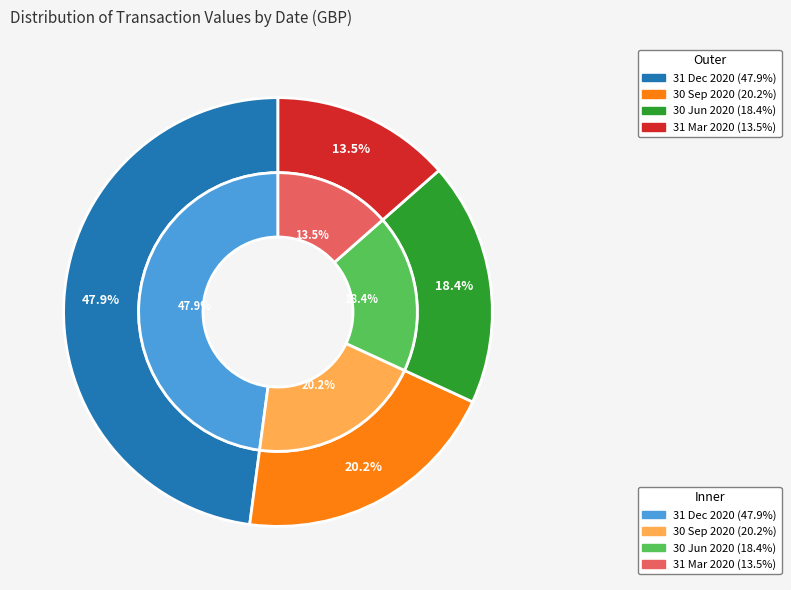

The 31 Mar 2020 slice represents 26% of the pie. True or false?

False